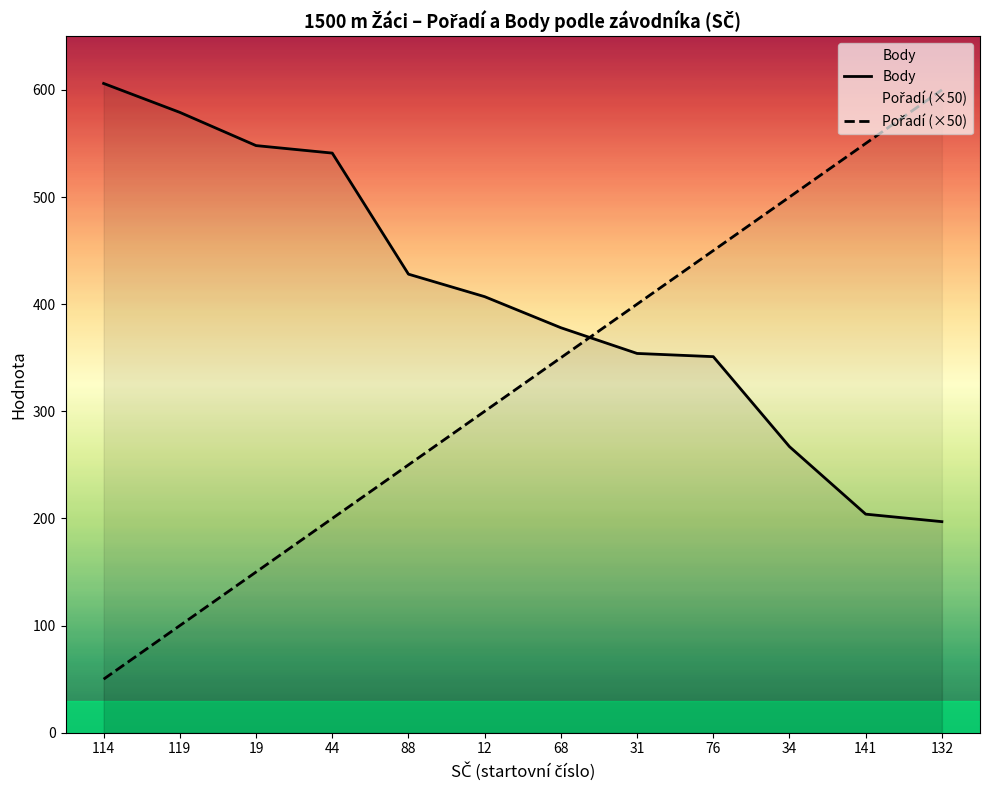

Between which two adjacent categories do Pořadí (×50) and Body first intersect?

68 and 31